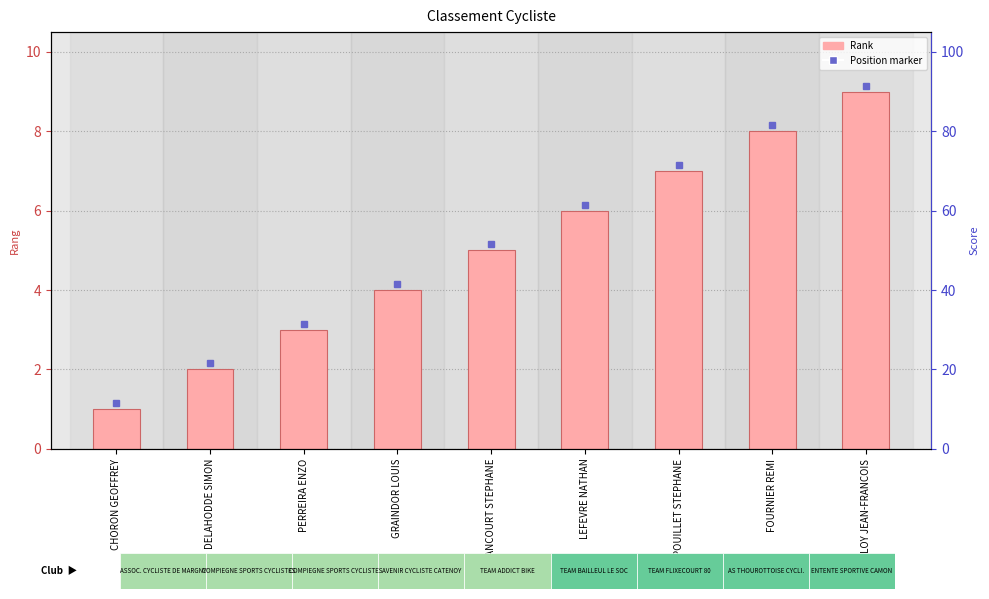

At which label does the data first exceed 5?

LEFEVRE NATHAN